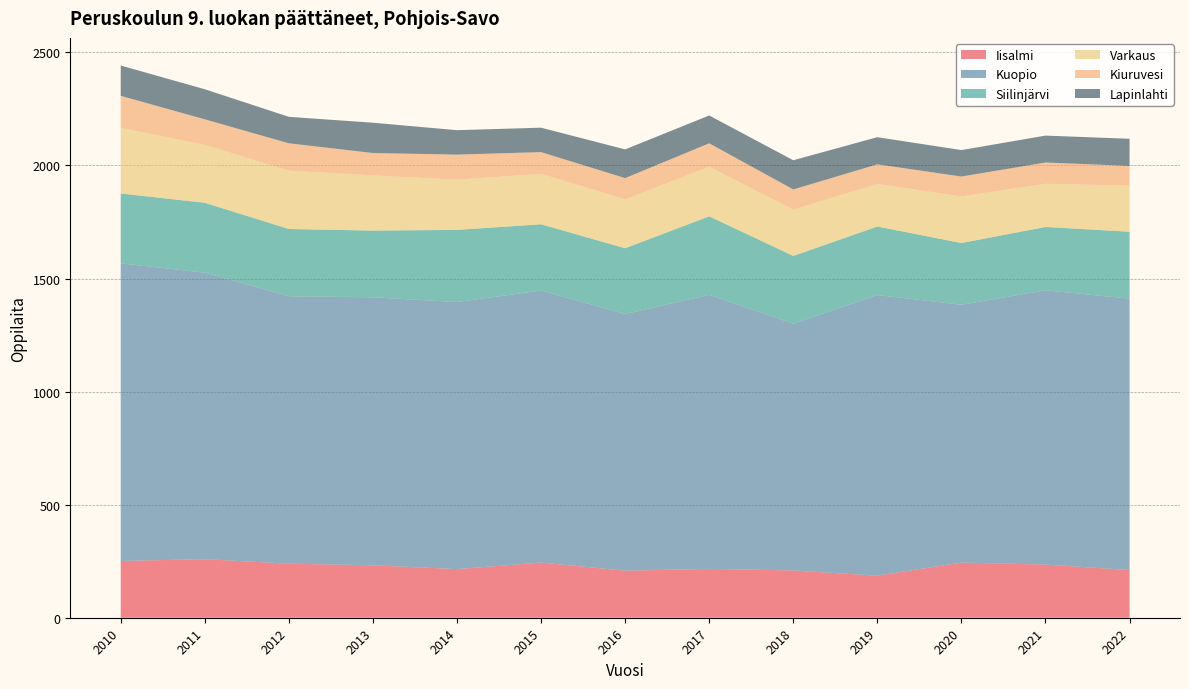

Reading left to right, list all the values displayed in this chart.

Iisalmi: 251	259	239	232	215	244	208	216	209	186	244	235	211
Kuopio: 1316	1267	1183	1185	1181	1203	1135	1212	1091	1241	1140	1213	1200
Siilinjärvi: 309	309	297	295	319	293	291	347	300	303	273	280	296
Varkaus: 290	256	258	244	222	223	216	219	205	188	206	191	204
Kiuruvesi: 142	113	121	99	111	96	94	104	89	87	88	94	87
Lapinlahti: 134	133	117	134	108	108	127	123	129	120	117	119	120